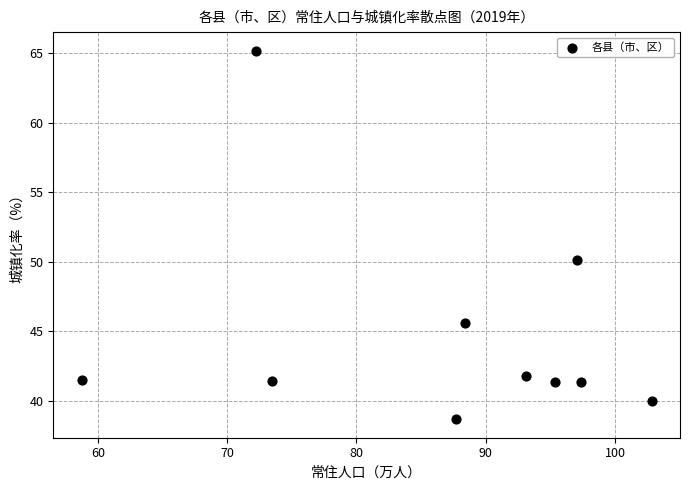

What is the range of X values (max minus min)?

44.1